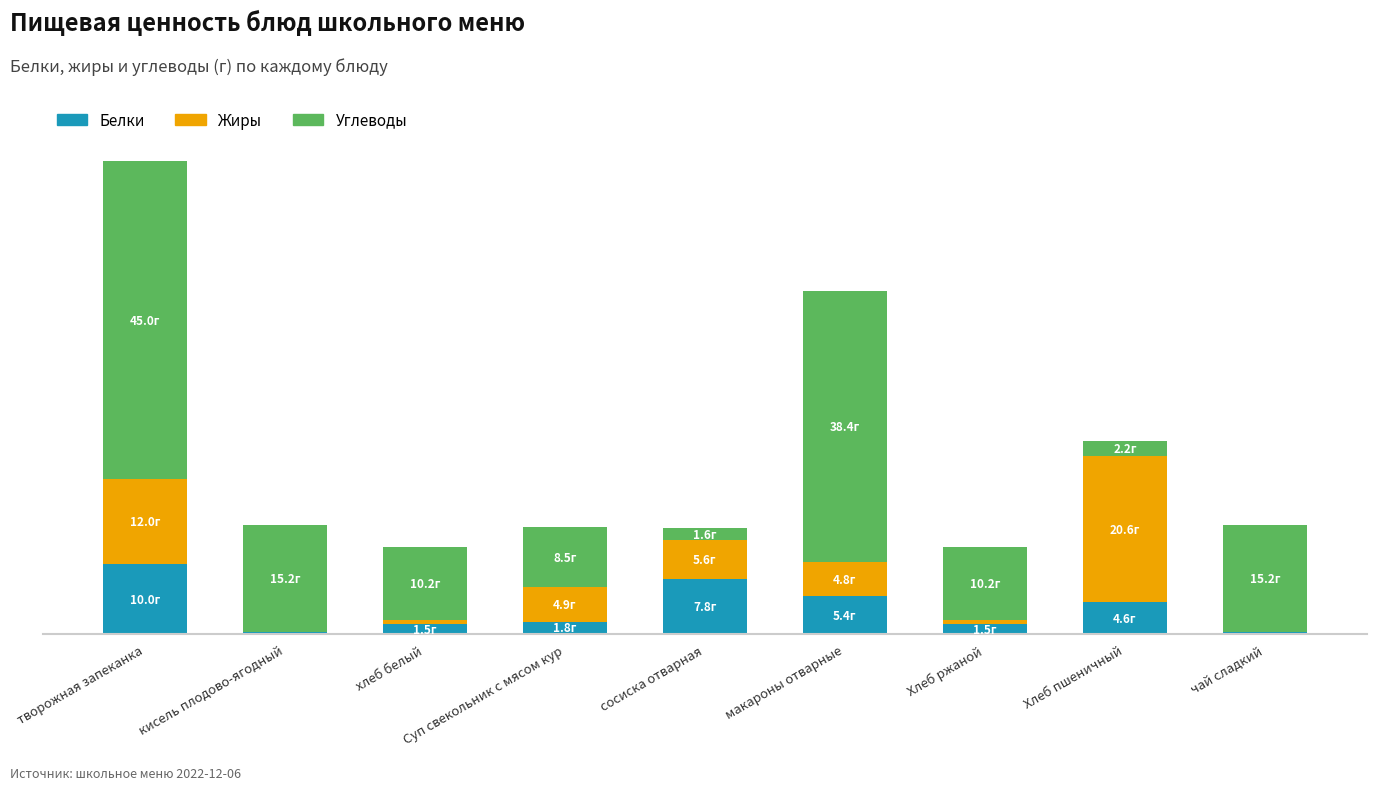

What are all the series names shown in the legend?

Белки, Жиры, Углеводы